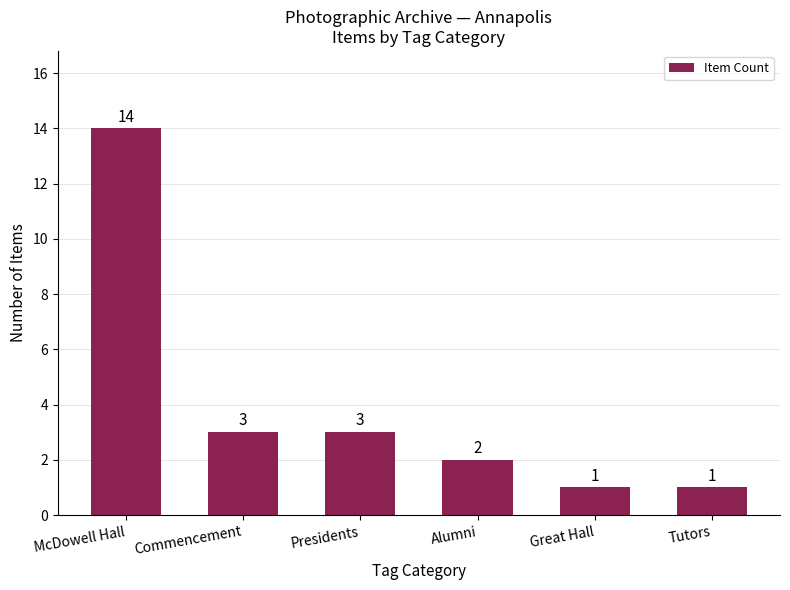

What is the greatest value displayed?

14